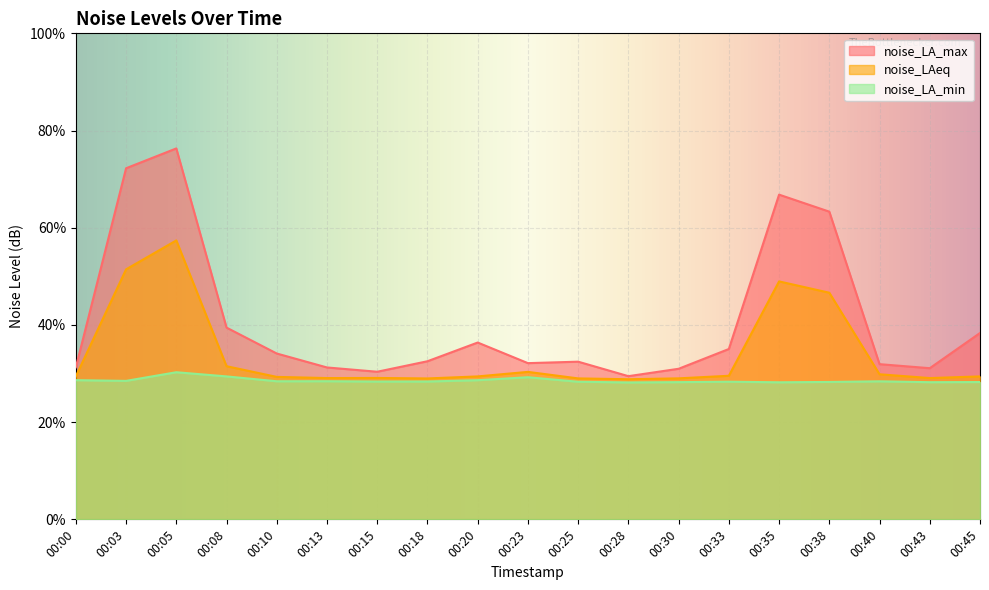

Where is noise_LA_min nearest to the value 29?

00:23